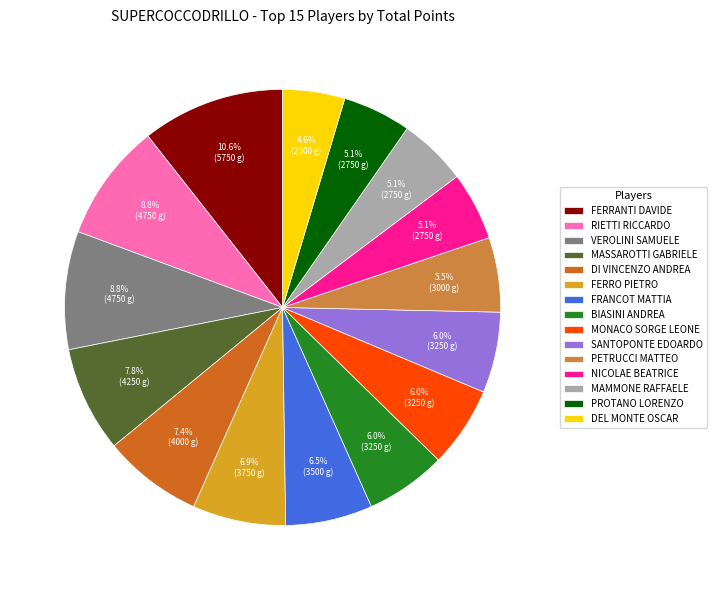

What is the ratio of the value at DEL MONTE OSCAR to the value at MASSAROTTI GABRIELE?

0.6